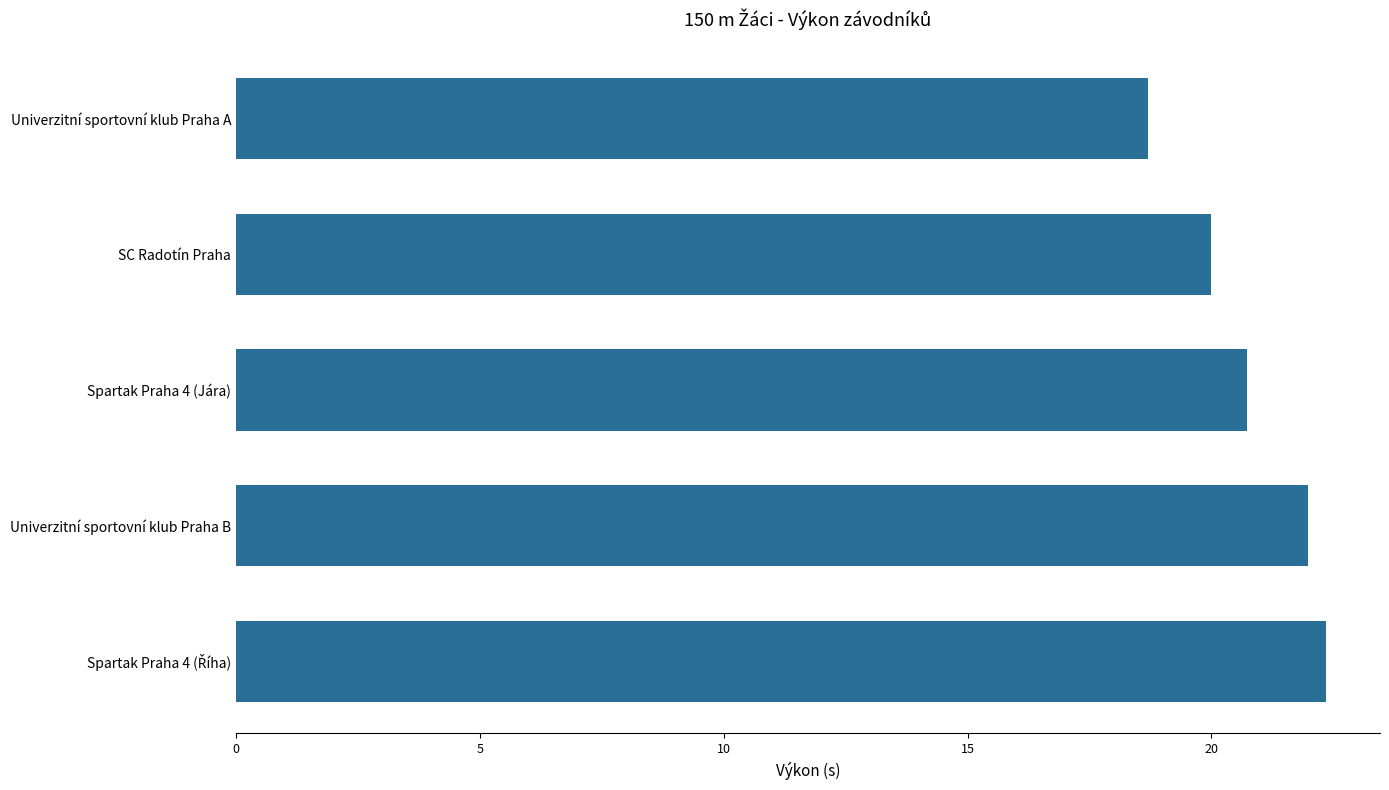

What is the ratio of the value at Spartak Praha 4 (Jára) to the value at Univerzitní sportovní klub Praha B?

0.9